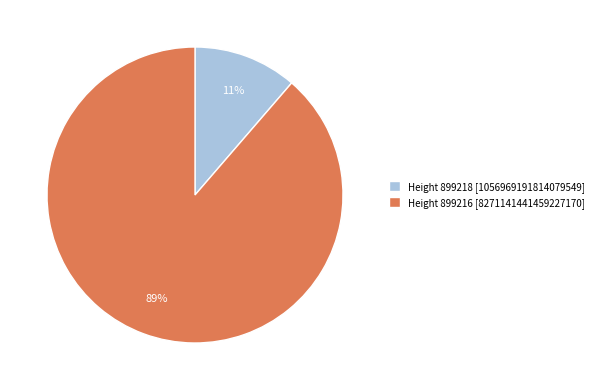

Which category has the smallest portion of the pie?

Height 899218